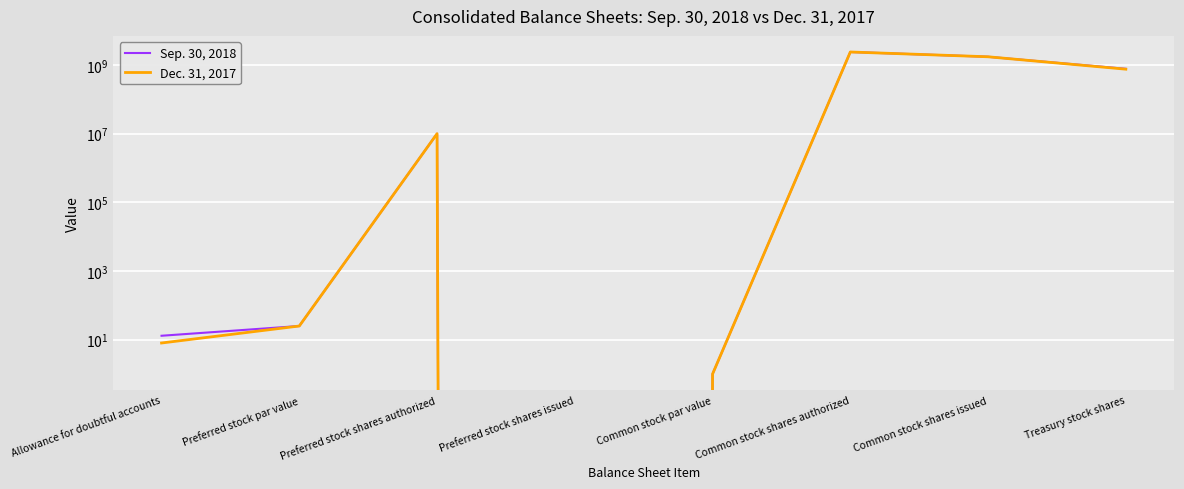

Reading right to left, list all the values displayed in this chart.

Sep. 30, 2018: Treasury stock shares=775952837	Common stock shares issued=1740815939	Common stock shares authorized=2400000000	Common stock par value=1	Preferred stock shares issued=0	Preferred stock shares authorized=10000000	Preferred stock par value=25	Allowance for doubtful accounts=13
Dec. 31, 2017: Treasury stock shares=757657217	Common stock shares issued=1740815939	Common stock shares authorized=2400000000	Common stock par value=1	Preferred stock shares issued=0	Preferred stock shares authorized=10000000	Preferred stock par value=25	Allowance for doubtful accounts=8